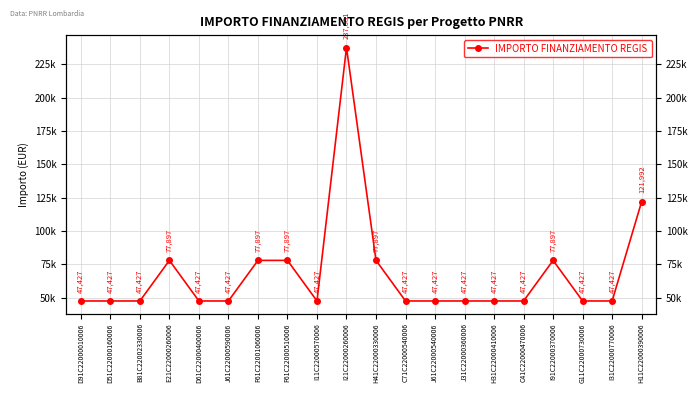

List the labels in order of value, smallest first.

D91C22000010006, D51C22000160006, B81C22002330006, D61C22000400006, J61C22000590006, I11C22000570006, C71C22000540006, J61C22000540006, J31C22000360006, H31C22000410006, C41C22000470006, G11C22000730006, I31C22000770006, E21C22000260006, F61C22001060006, F61C22000510006, H41C22000330006, I91C22000370006, H11C22000390006, I21C22000260006